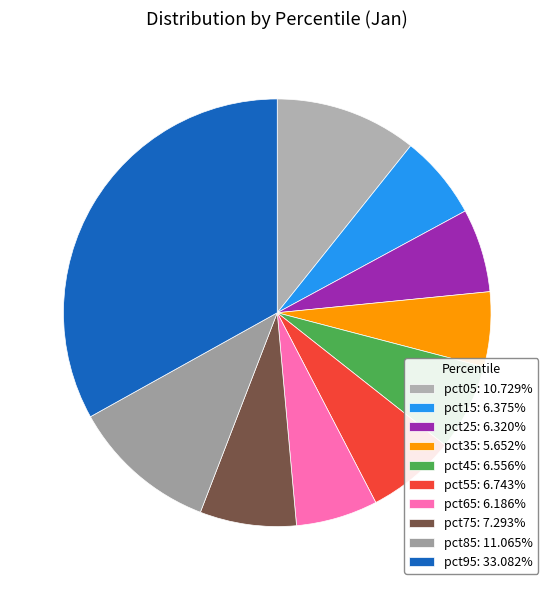

How many segments does this pie chart have?

10